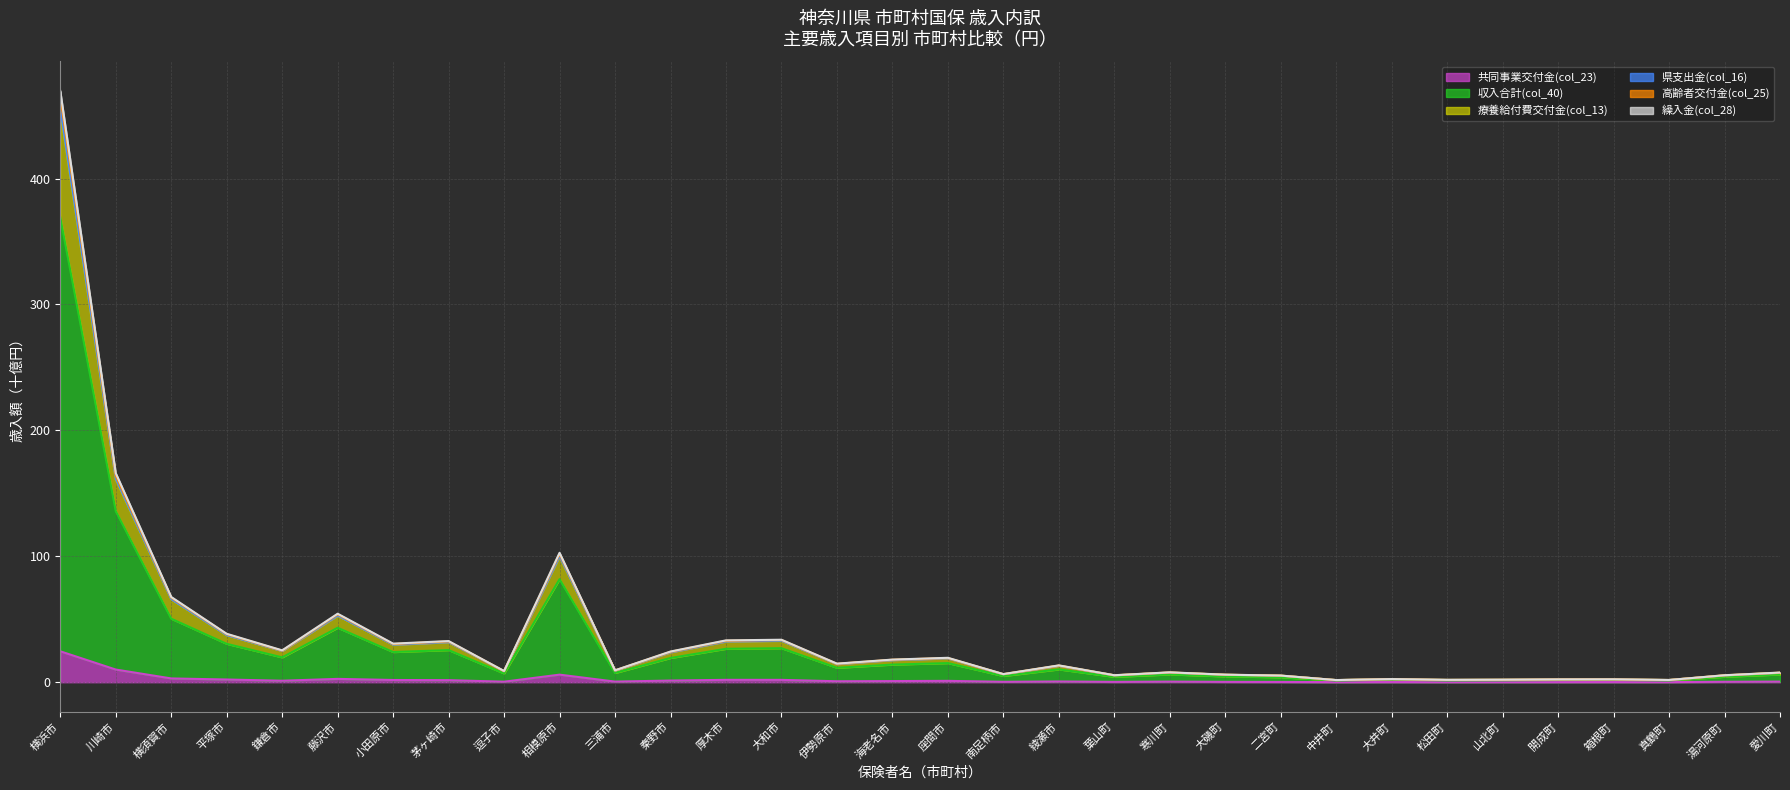

At which category is the sum across all series the highest?

横浜市